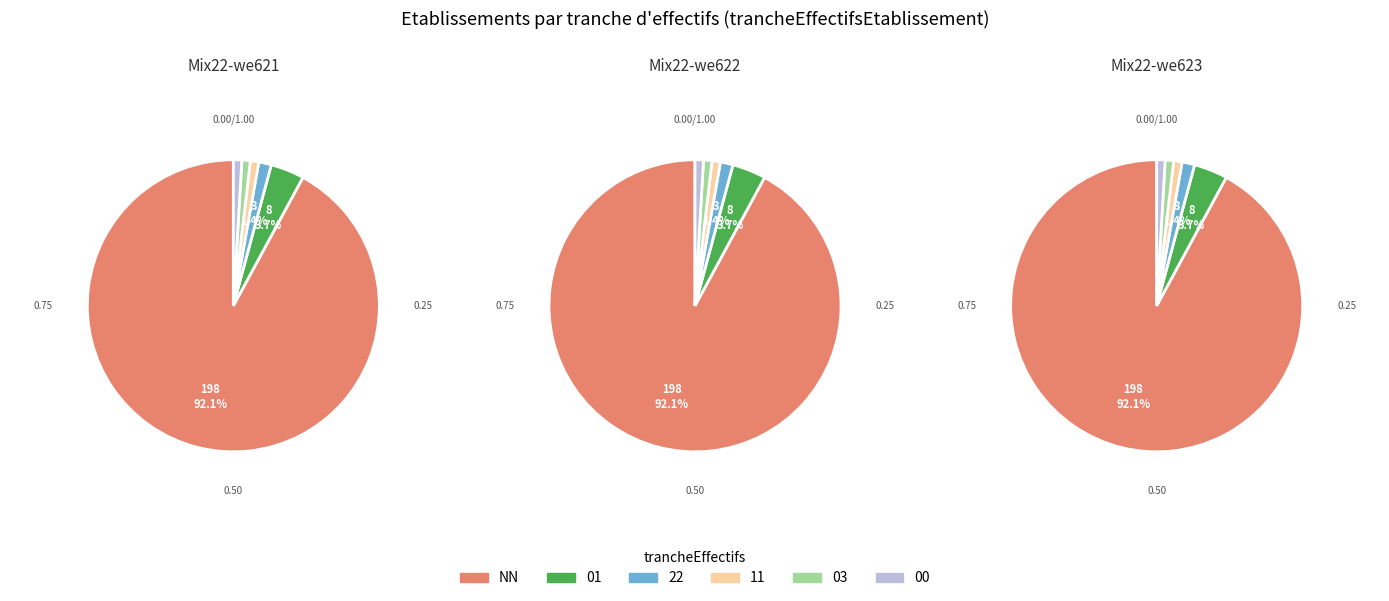

To the nearest percent, what is the combined percentage of 01 and 03?

5%